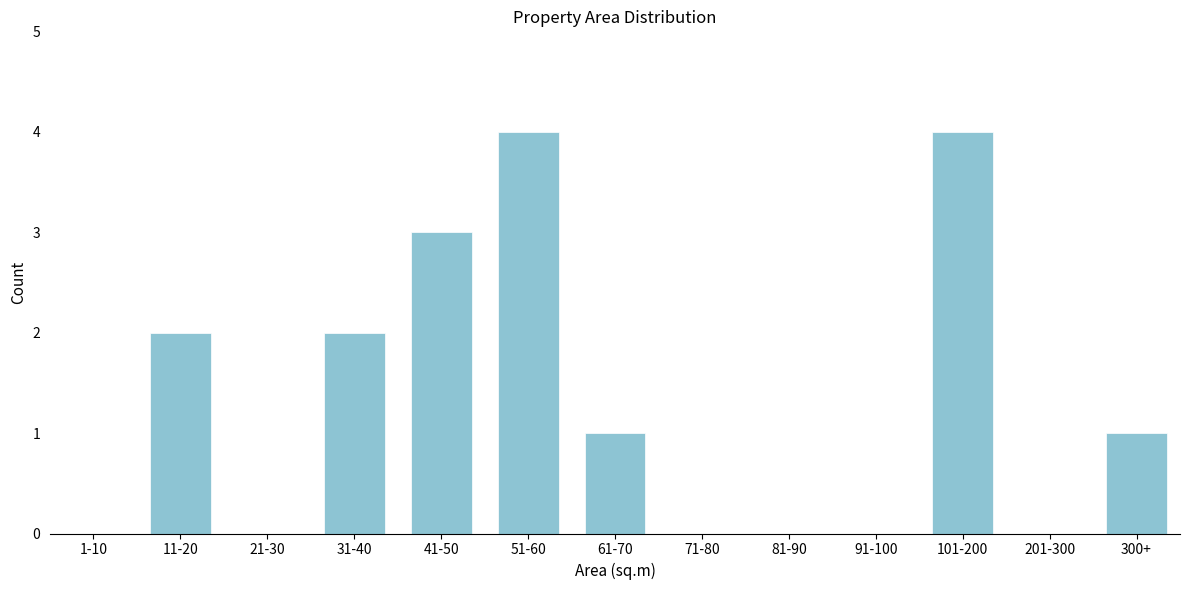

Reading right to left, transcribe all the data shown in this chart.

300+=1	201-300=0	101-200=4	91-100=0	81-90=0	71-80=0	61-70=1	51-60=4	41-50=3	31-40=2	21-30=0	11-20=2	1-10=0